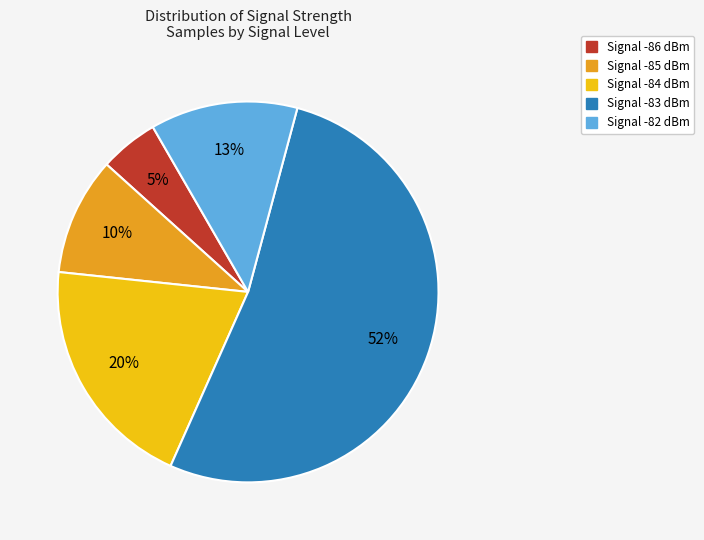

To the nearest percent, what is the average slice percentage?

20%